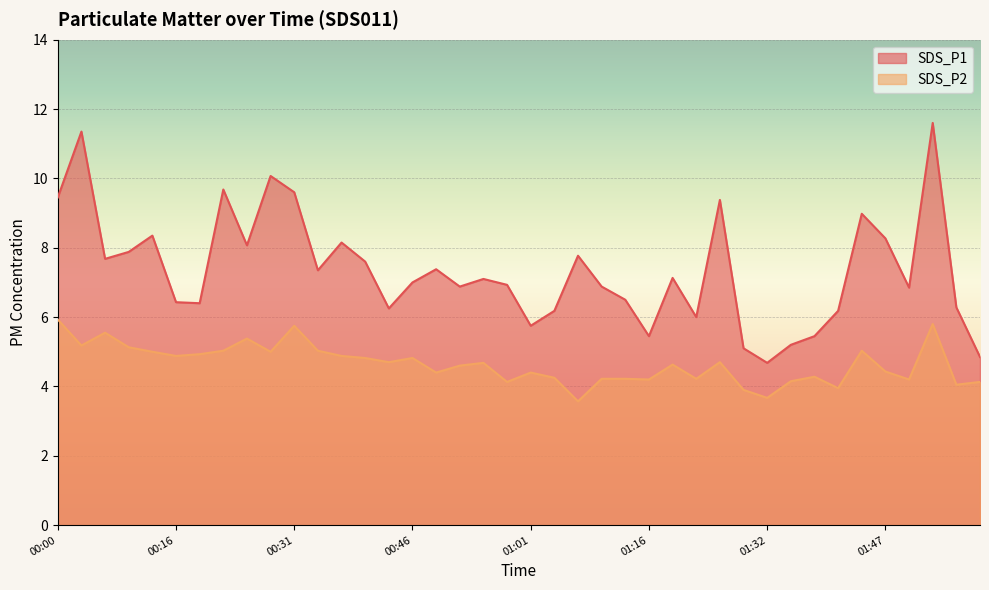

At which category does SDS_P2 reach its first local valley?

00:03